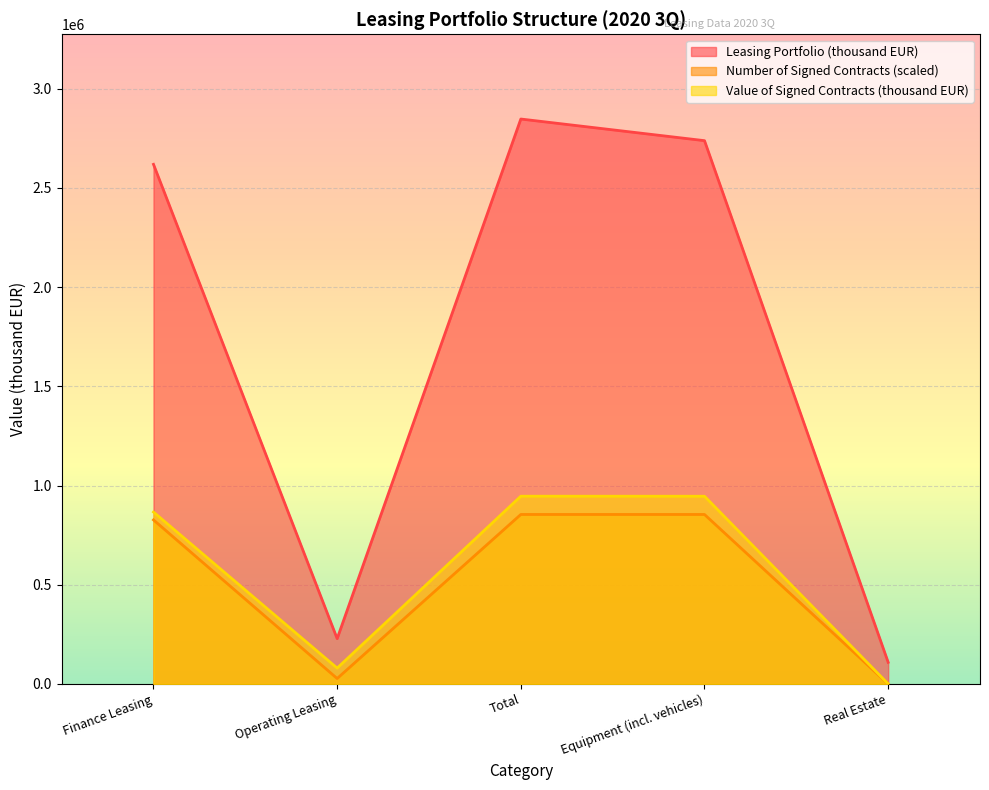

What are all the series names shown in the legend?

Leasing Portfolio (thousand EUR), Number of Signed Contracts (scaled), Value of Signed Contracts (thousand EUR)